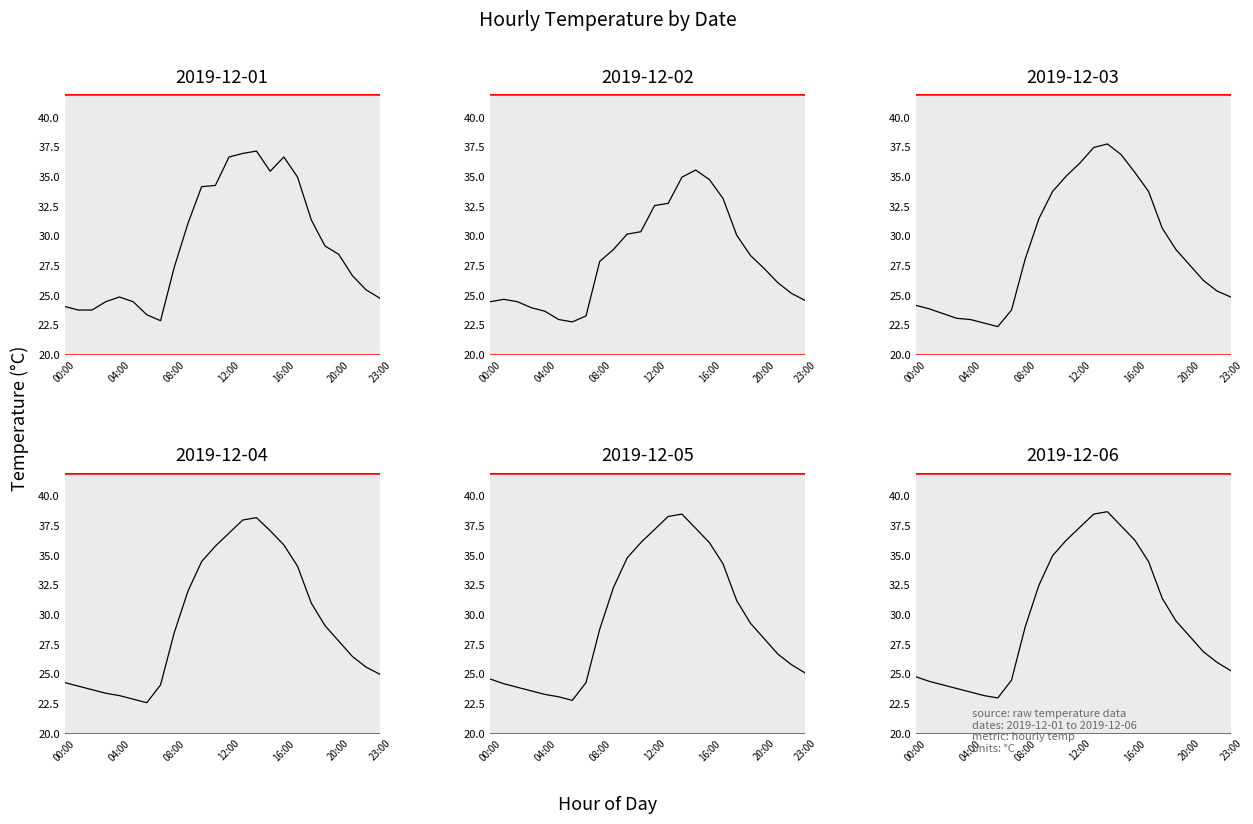

Reading left to right, list all the values displayed in this chart.

2019-12-01: 24.1	23.8	23.8	24.5	24.9	24.5	23.4	22.9	27.4	31.1	34.2	34.3	36.7	37.0	37.2	35.5	36.7	35.0	31.4	29.2	28.5	26.7	25.5	24.8
2019-12-02: 24.5	24.7	24.5	24.0	23.7	23.0	22.8	23.3	27.9	28.9	30.2	30.4	32.6	32.8	35.0	35.6	34.8	33.2	30.1	28.4	27.3	26.1	25.2	24.6
2019-12-03: 24.2	23.9	23.5	23.1	23.0	22.7	22.4	23.8	28.1	31.5	33.8	35.1	36.2	37.5	37.8	36.9	35.4	33.8	30.7	28.9	27.6	26.3	25.4	24.9
2019-12-04: 24.3	24.0	23.7	23.4	23.2	22.9	22.6	24.1	28.5	32.0	34.5	35.8	36.9	38.0	38.2	37.1	35.9	34.1	31.0	29.1	27.8	26.5	25.6	25.0
2019-12-05: 24.6	24.2	23.9	23.6	23.3	23.1	22.8	24.3	28.8	32.3	34.8	36.1	37.2	38.3	38.5	37.3	36.1	34.3	31.2	29.3	28.0	26.7	25.8	25.1
2019-12-06: 24.8	24.4	24.1	23.8	23.5	23.2	23.0	24.5	29.0	32.5	35.0	36.3	37.4	38.5	38.7	37.5	36.3	34.5	31.4	29.5	28.2	26.9	26.0	25.3